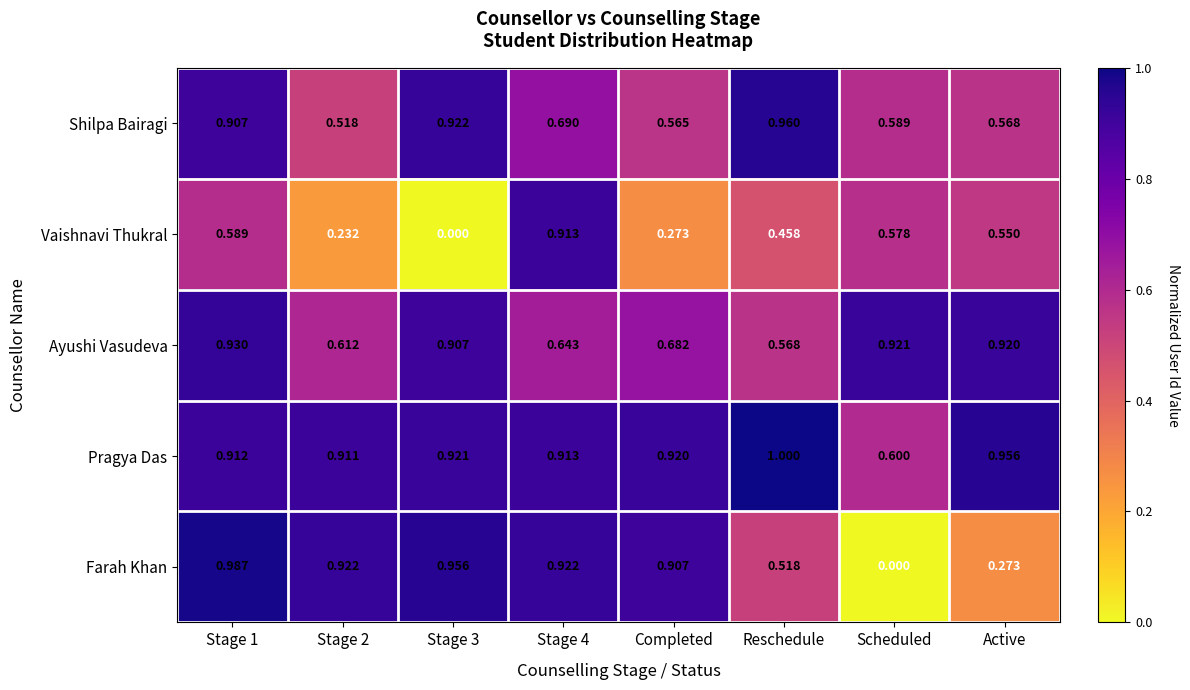

Which series changed the most between Stage 4 and Completed?

Vaishnavi Thukral